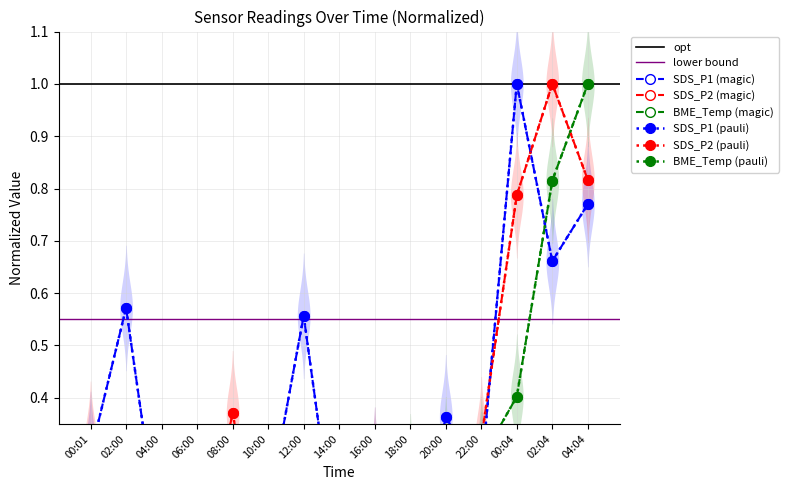

What is the label of the 1st point from the right?

04:04